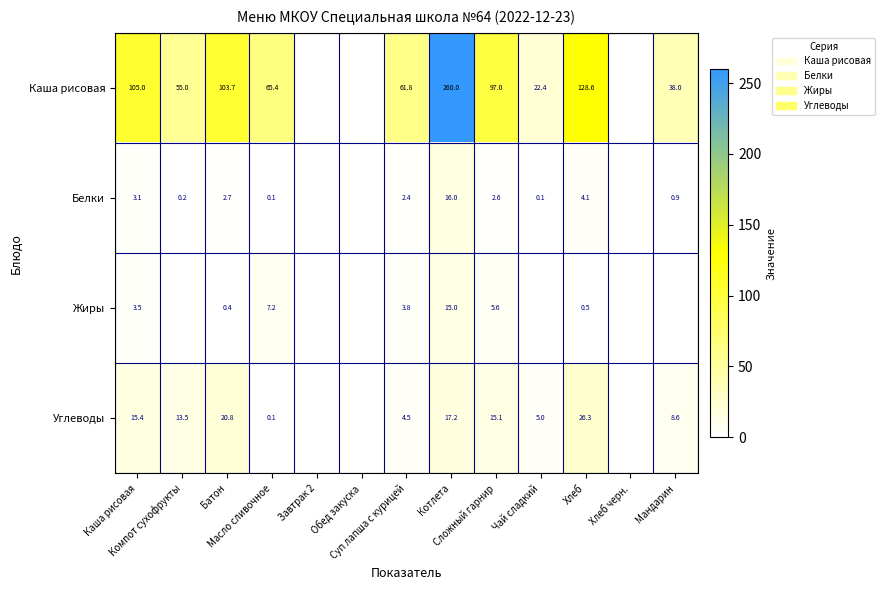

True or false: Жиры has a value of 23.9 at Котлета.

False